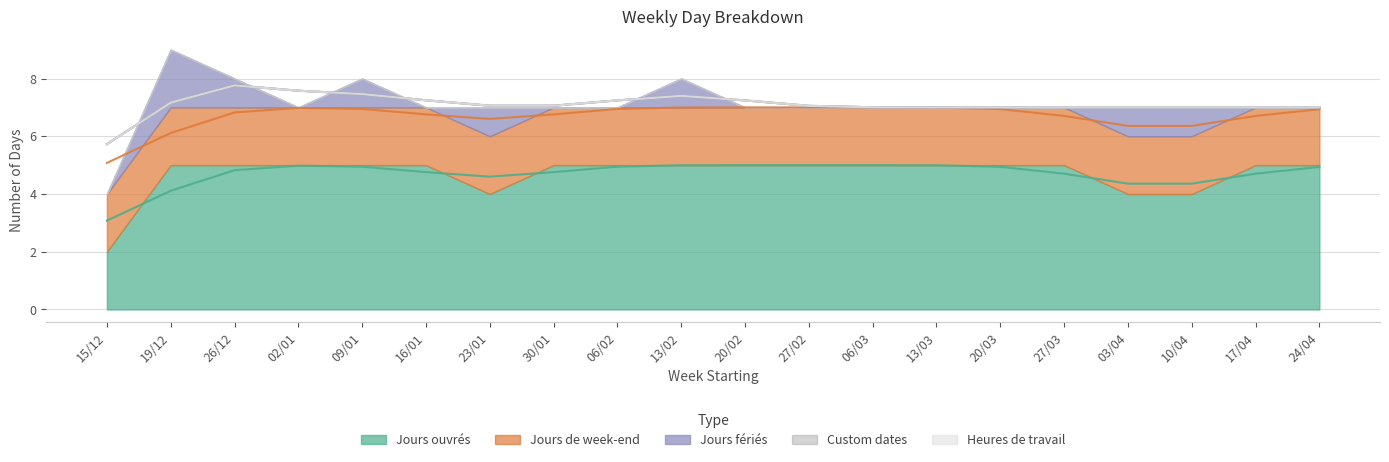

Reading left to right, transcribe all the data shown in this chart.

Jours ouvrés: 15/12=2	19/12=5	26/12=5	02/01=5	09/01=5	16/01=5	23/01=4	30/01=5	06/02=5	13/02=5	20/02=5	27/02=5	06/03=5	13/03=5	20/03=5	27/03=5	03/04=4	10/04=4	17/04=5	24/04=5
Jours de week-end: 15/12=2	19/12=2	26/12=2	02/01=2	09/01=2	16/01=2	23/01=2	30/01=2	06/02=2	13/02=2	20/02=2	27/02=2	06/03=2	13/03=2	20/03=2	27/03=2	03/04=2	10/04=2	17/04=2	24/04=2
Jours fériés: 15/12=0	19/12=2	26/12=1	02/01=0	09/01=1	16/01=0	23/01=1	30/01=0	06/02=0	13/02=1	20/02=0	27/02=0	06/03=0	13/03=0	20/03=0	27/03=0	03/04=1	10/04=1	17/04=0	24/04=0
Custom dates: 15/12=0	19/12=0	26/12=0	02/01=0	09/01=0	16/01=0	23/01=0	30/01=0	06/02=0	13/02=0	20/02=0	27/02=0	06/03=0	13/03=0	20/03=0	27/03=0	03/04=0	10/04=0	17/04=0	24/04=0
Heures de travail: 15/12=0	19/12=0	26/12=0	02/01=0	09/01=0	16/01=0	23/01=0	30/01=0	06/02=0	13/02=0	20/02=0	27/02=0	06/03=0	13/03=0	20/03=0	27/03=0	03/04=0	10/04=0	17/04=0	24/04=0